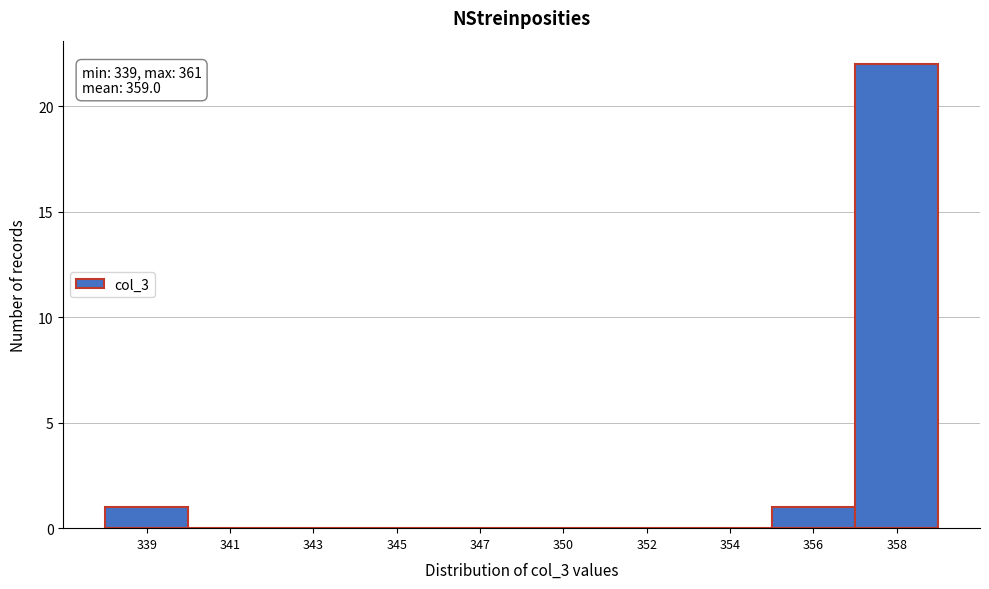

Reading left to right, transcribe all the data shown in this chart.

339=1	341=0	343=0	345=0	347=0	350=0	352=0	354=0	356=1	358=22